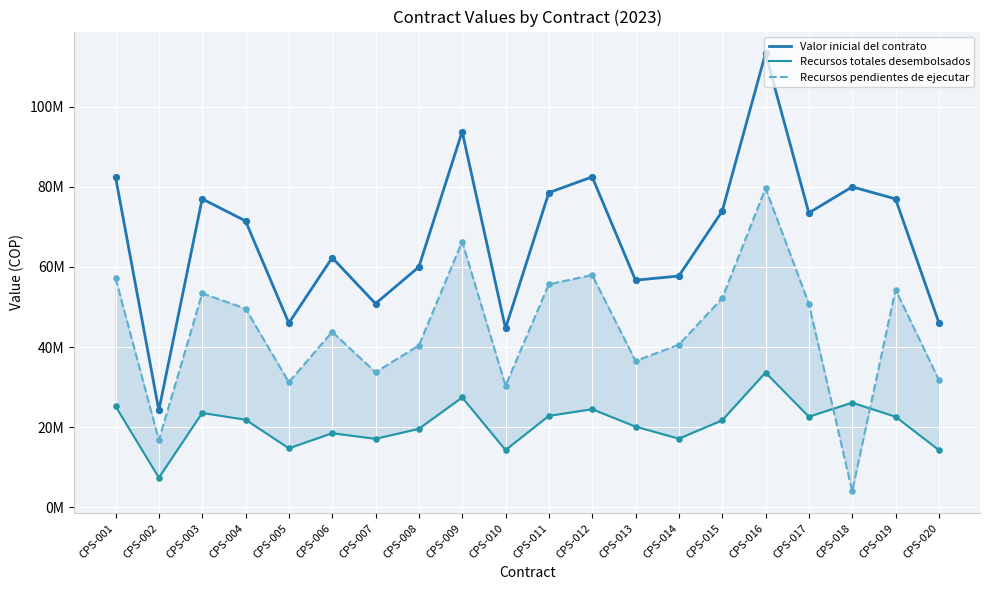

Is the value of Valor inicial del contrato at CPS-015 greater than the value of Recursos totales desembolsados at CPS-006?

Yes